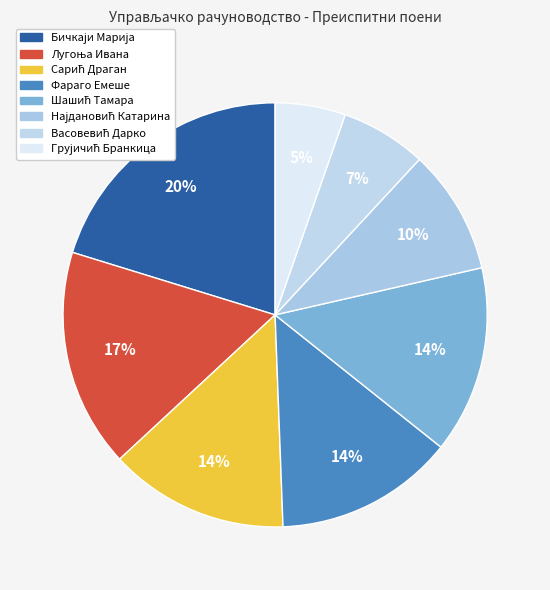

Is it true that Фараго Емеше is 14% of the pie?

True